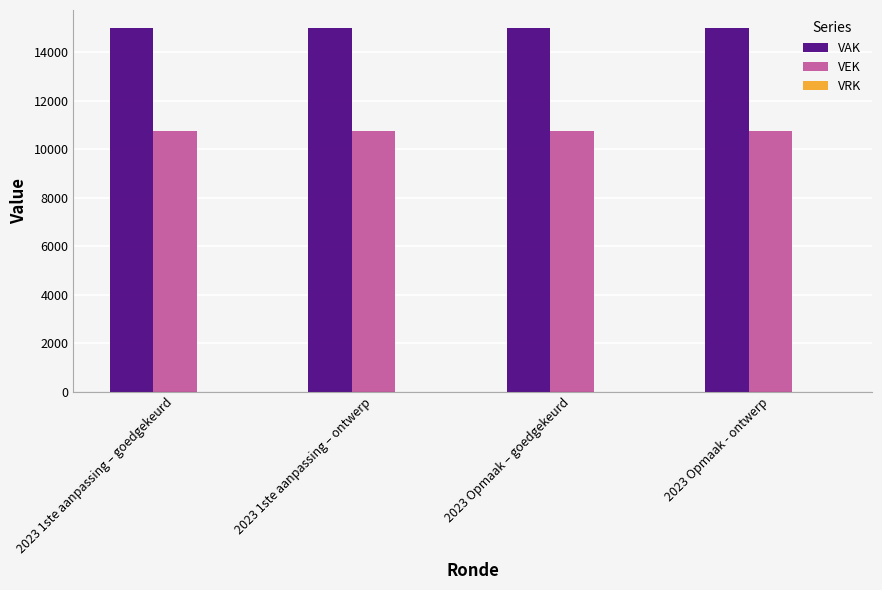

What is the minimum value for VEK?

10750